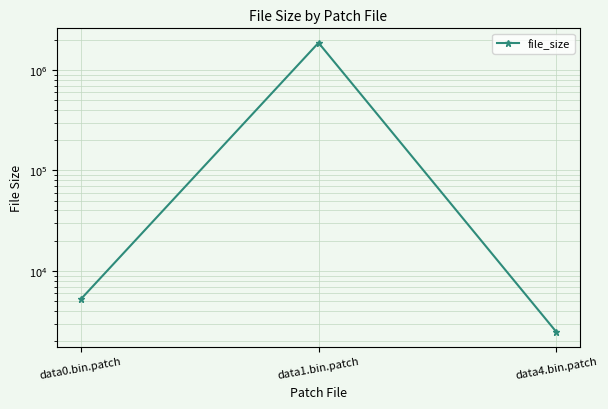

What is the label of the 3rd point from the right?

data0.bin.patch